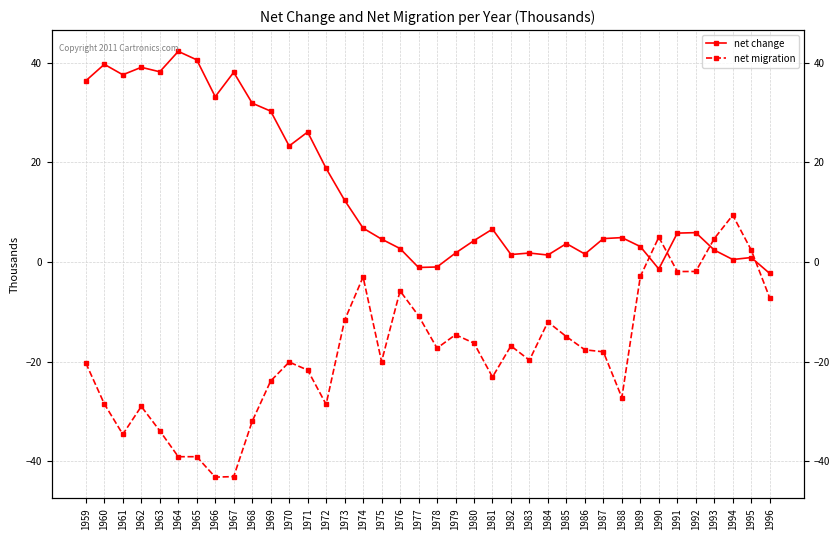

What is the average value of the net migration series?

-17.9